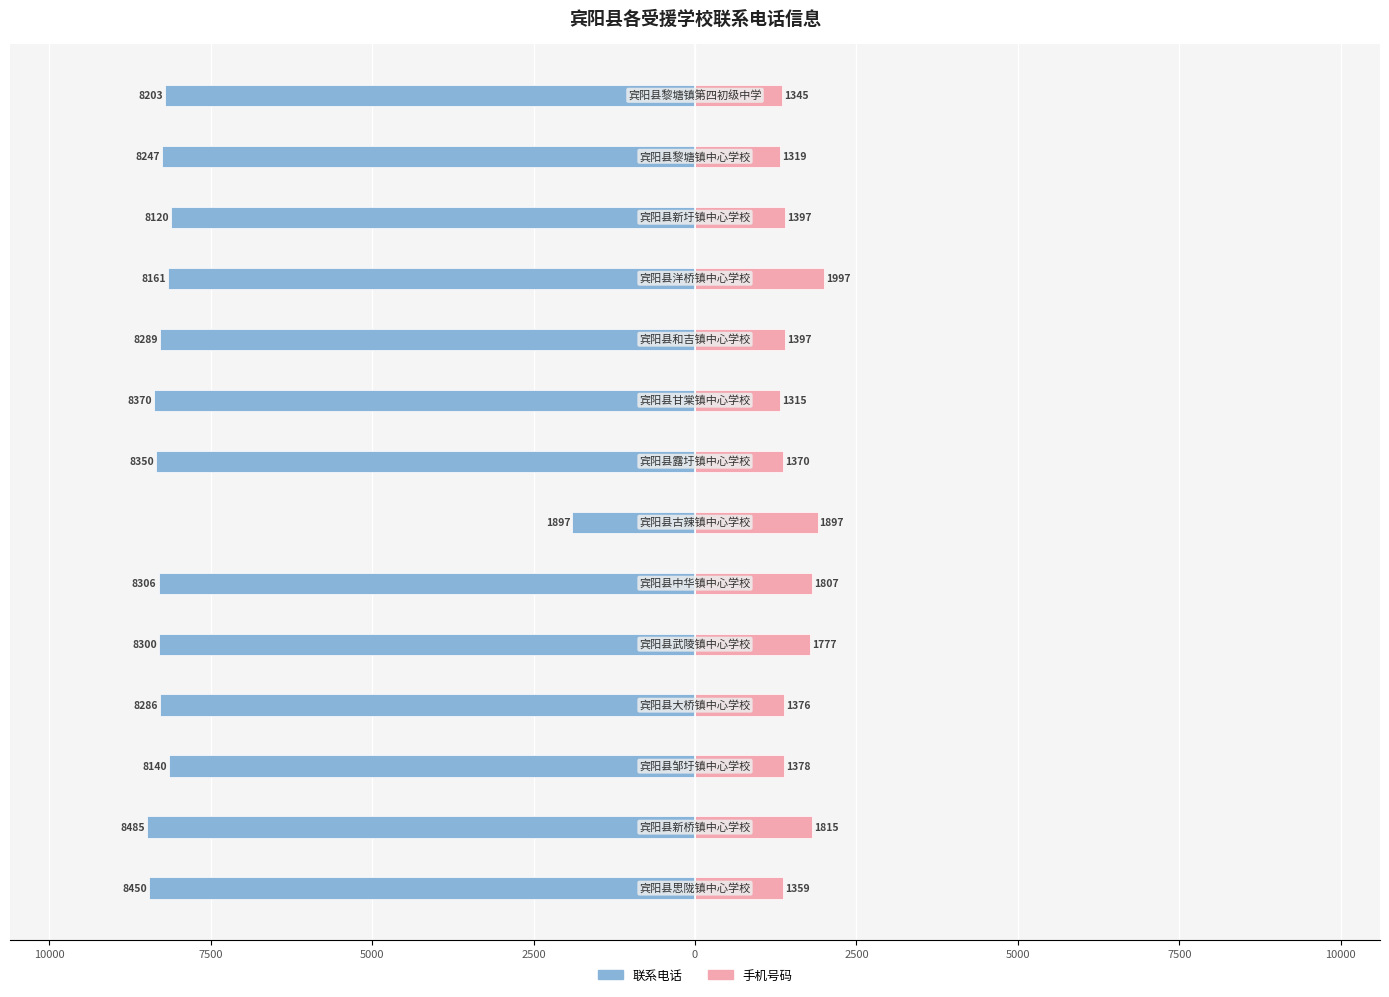

How many values in the 联系电话 series are below -8286?

7